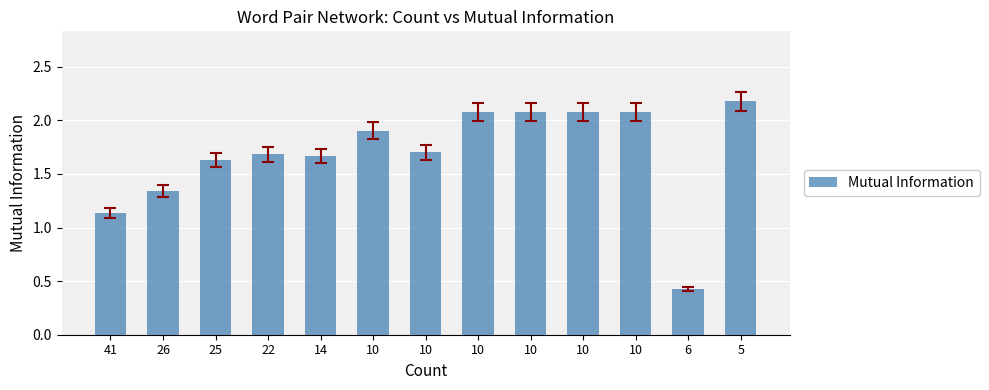

Rank the categories by value from highest to lowest.

5, 10, 10, 10, 10, 10, 10, 22, 14, 25, 26, 41, 6